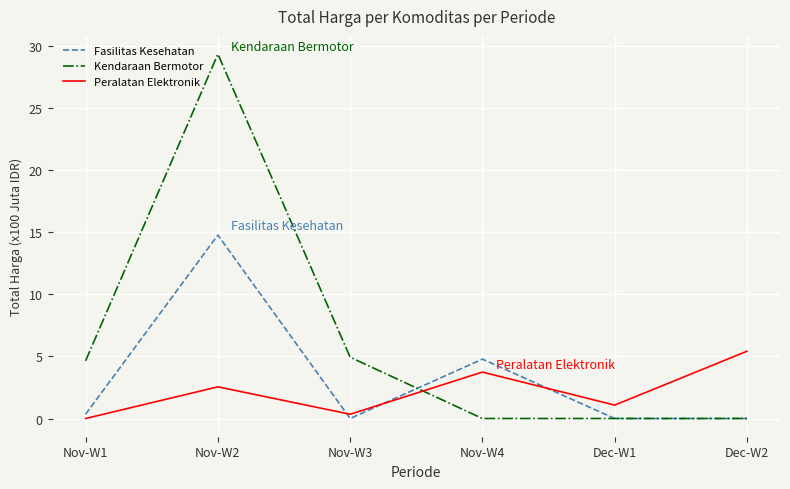

The Peralatan Elektronik series shows 5.4 at Dec-W2. True or false?

True